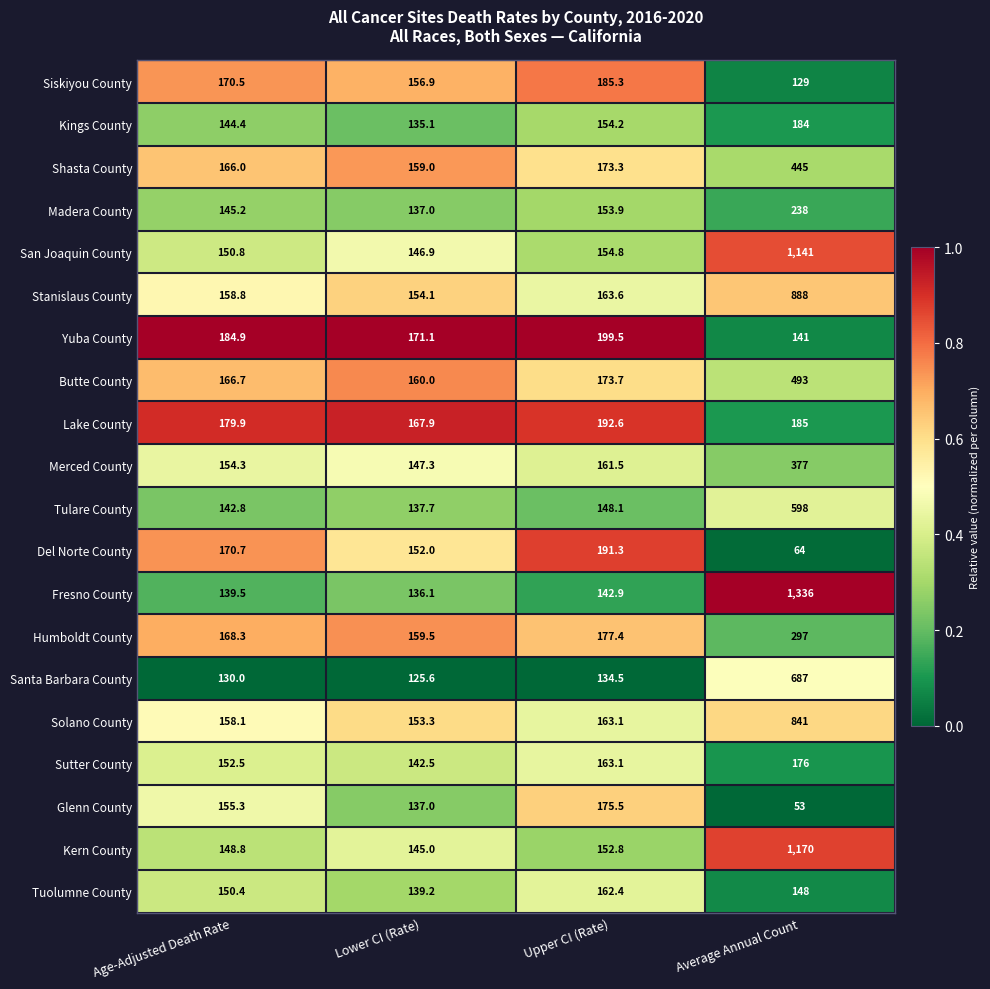

The value of Kern County at Age-Adjusted Death Rate is 148.8. True or false?

True